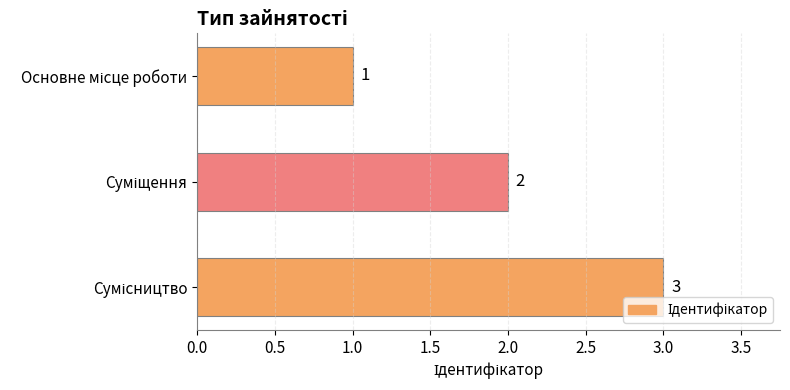

What is the value of the 1st bar from the top?

1